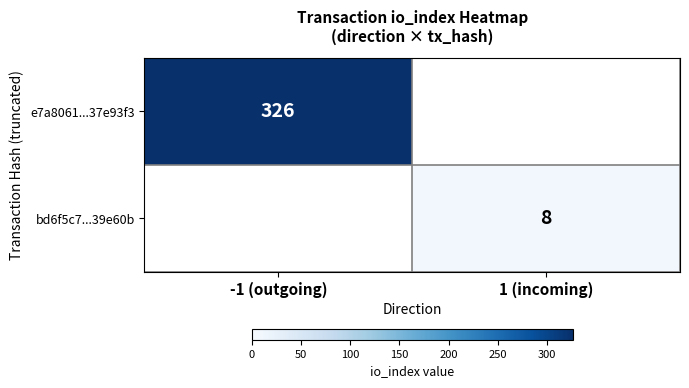

Is it true that e7a8061...37e93f3 equals 117 at -1 (outgoing)?

False